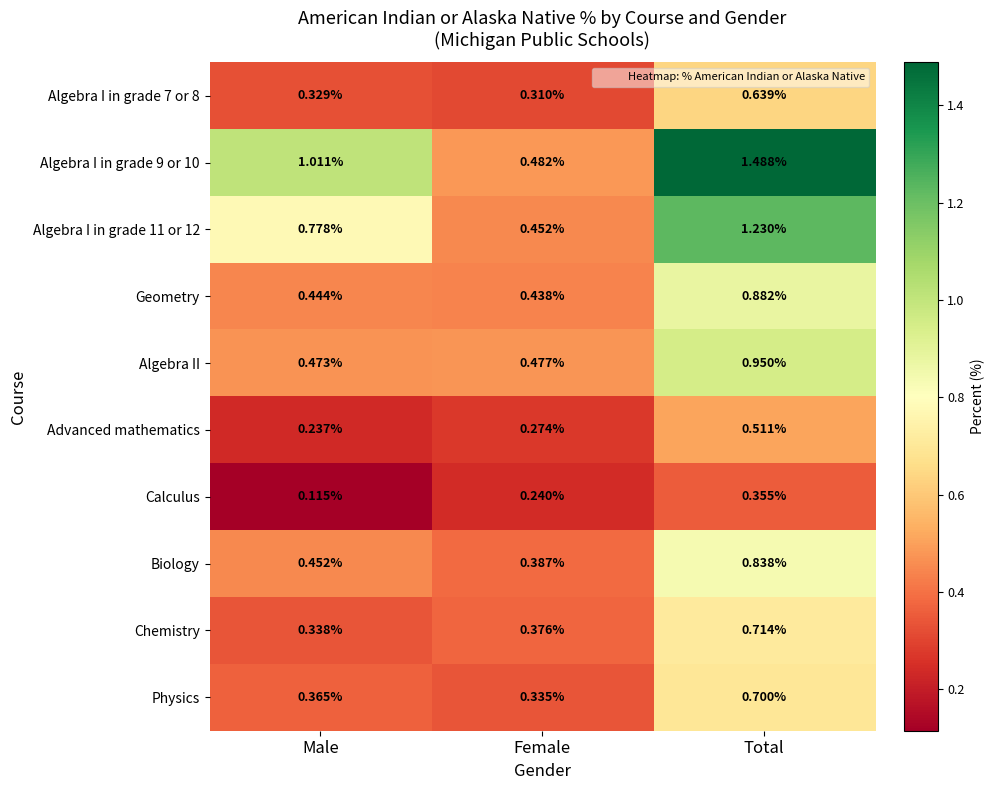

At how many categories does at least one series exceed 0?

3